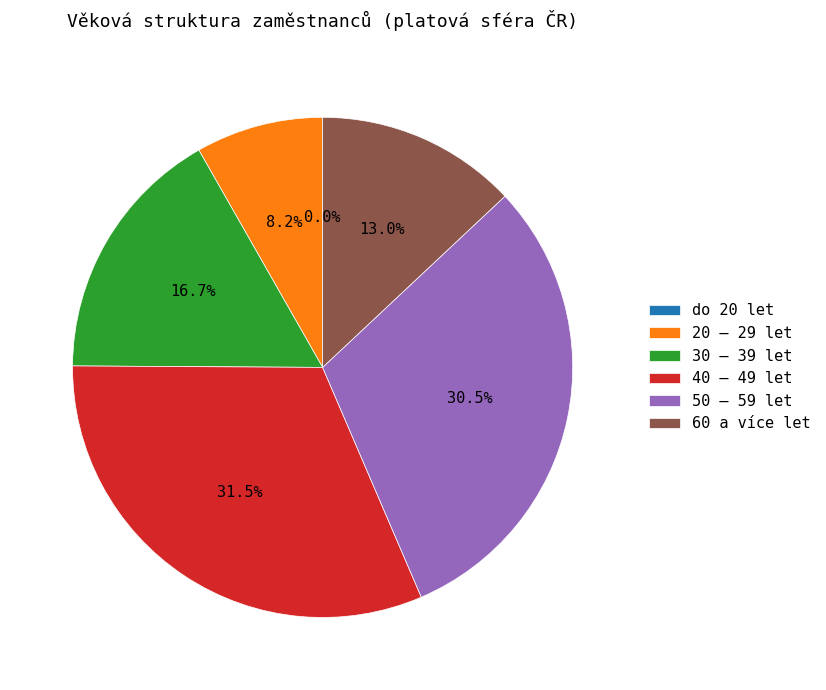

Is there any slice that represents more than half of the pie?

No